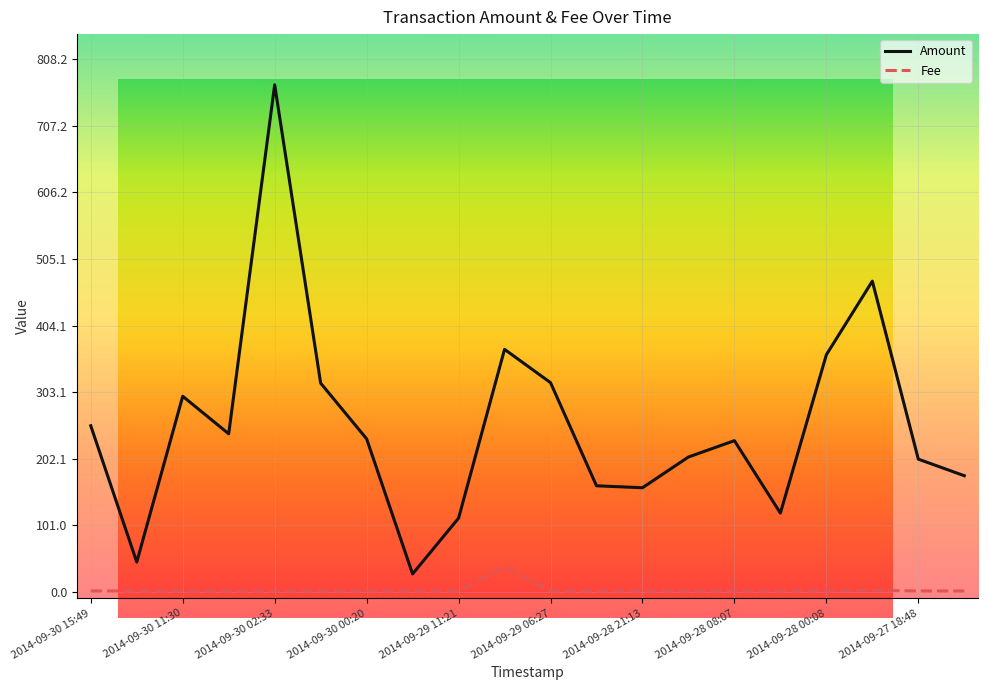

Does the chart display data point markers on the line(s)?

No